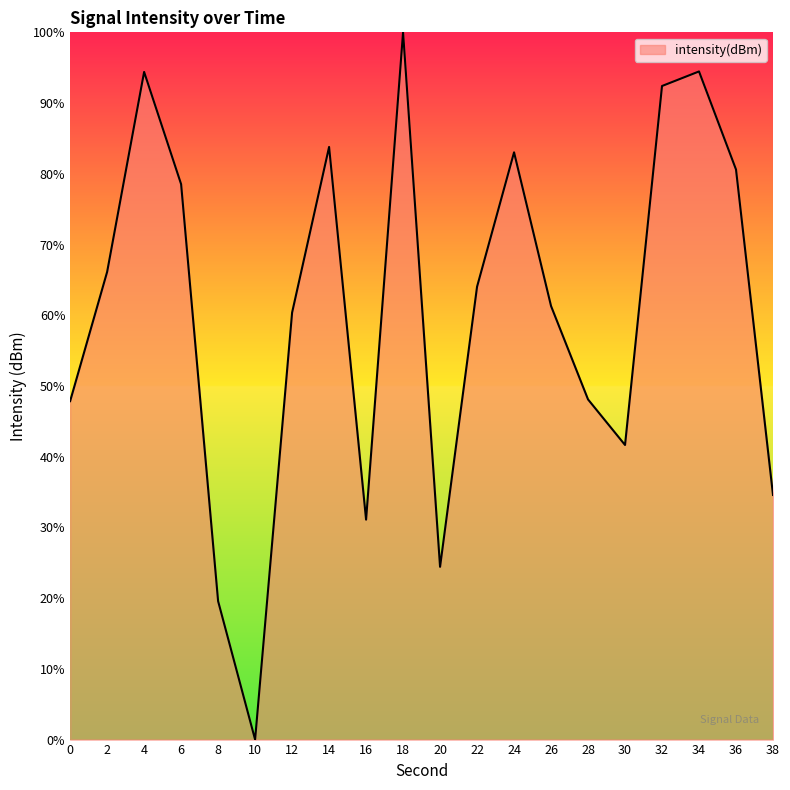

What is the ratio of the value at 12 to the value at 22?

0.9